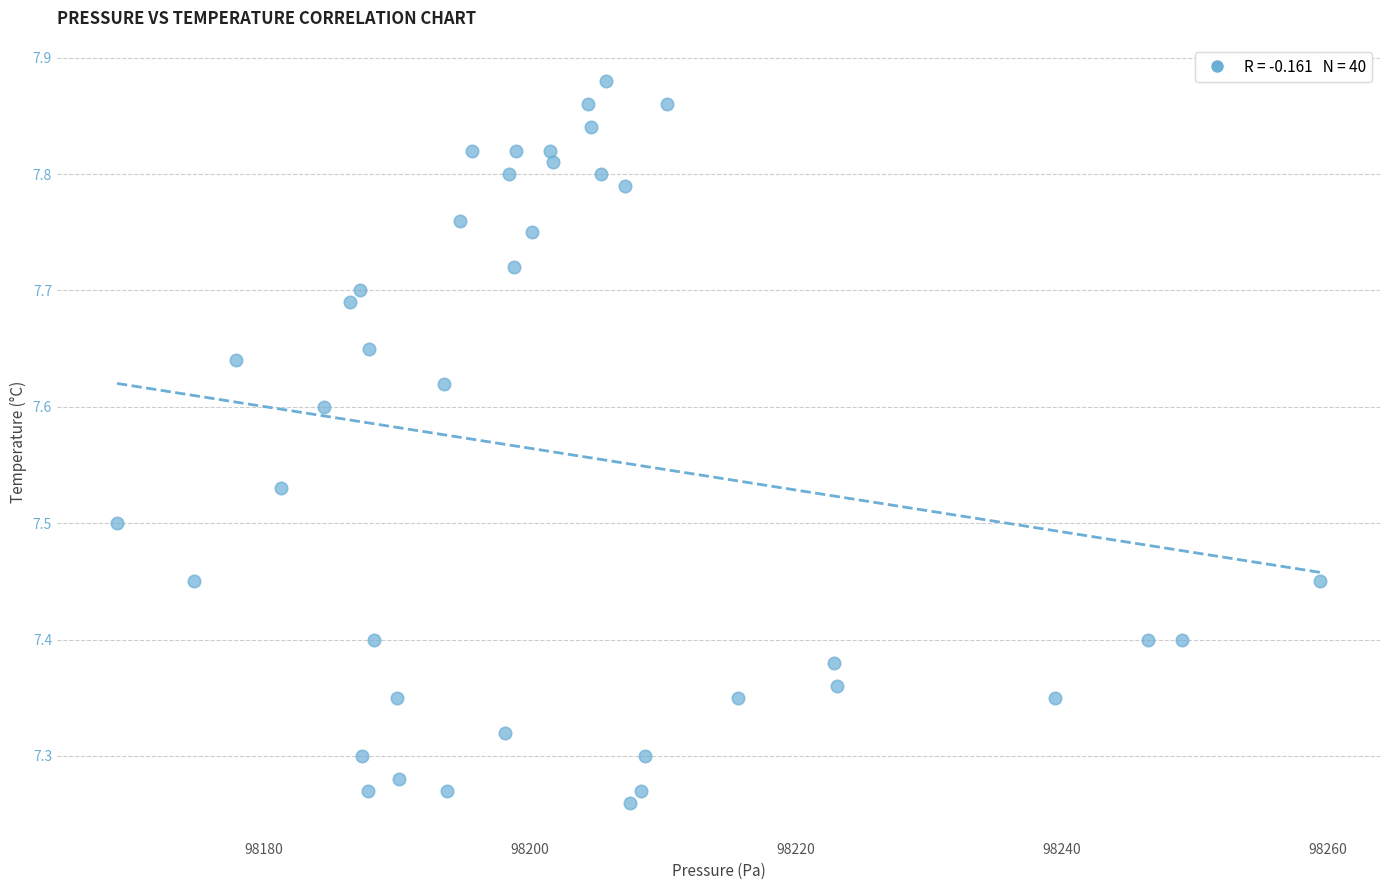

What is the range of X values (max minus min)?

90.4